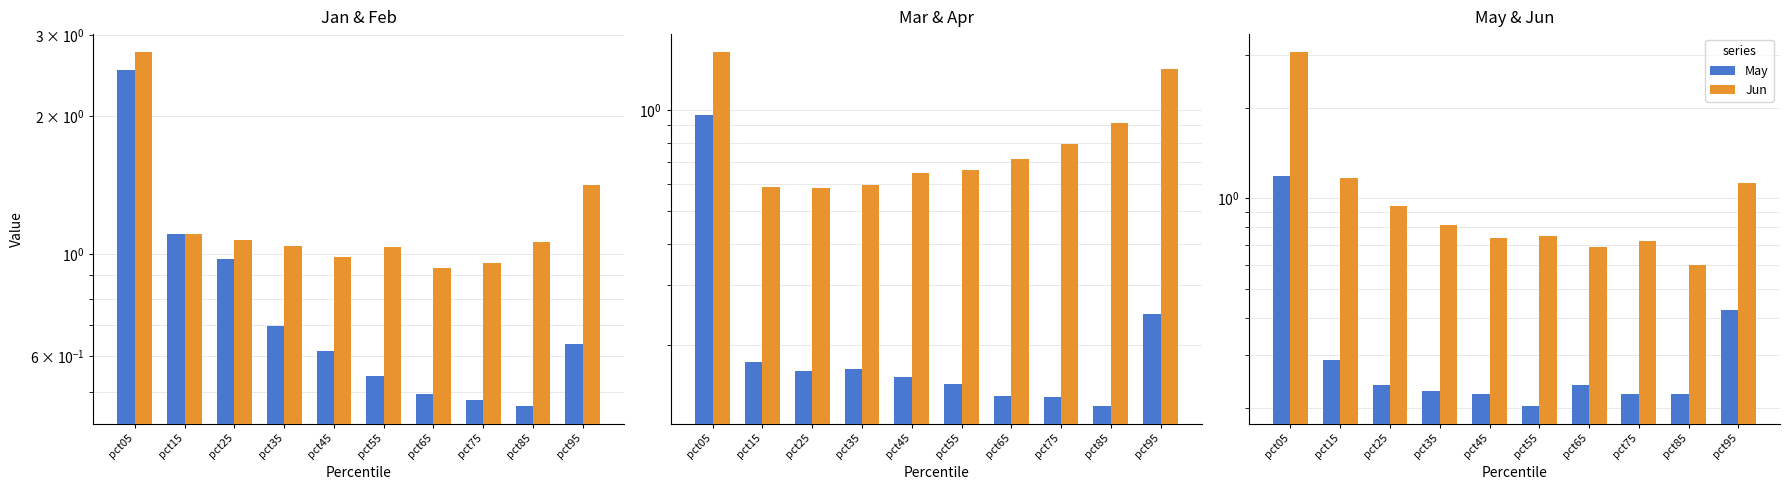

What is the maximum value for Jun?

3.1